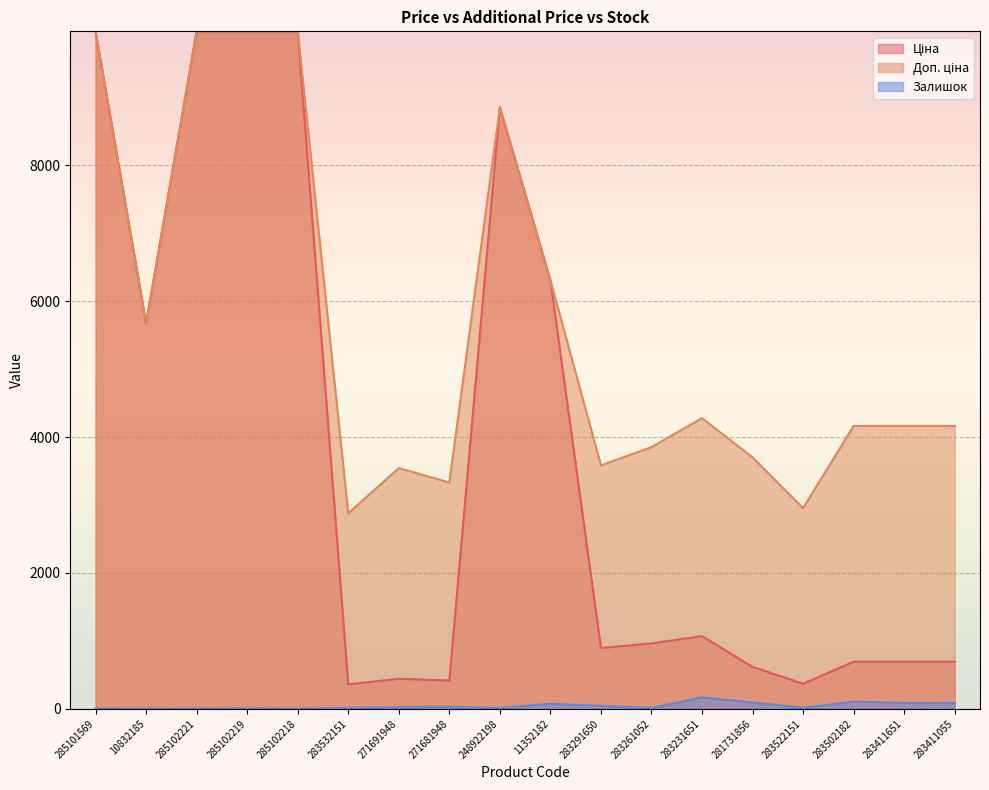

What is the value of the Залишок point at the 18th from the left?

84.0